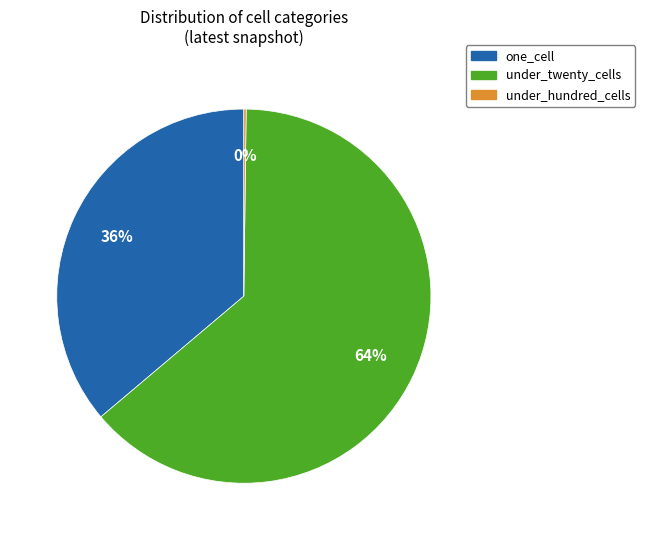

Does any single category account for the majority?

Yes